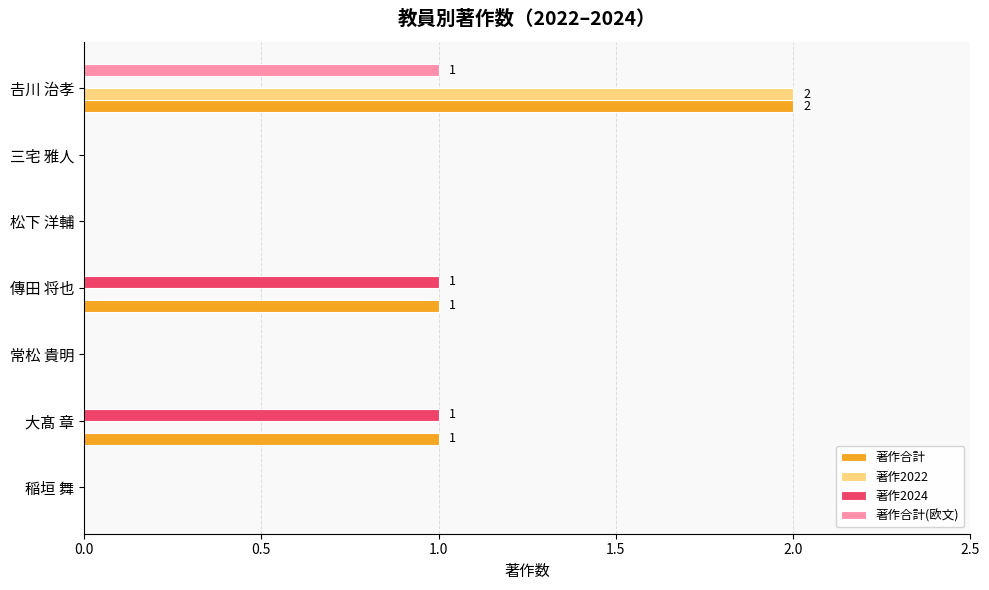

At which category is the sum across all series the highest?

𠮷川 治孝